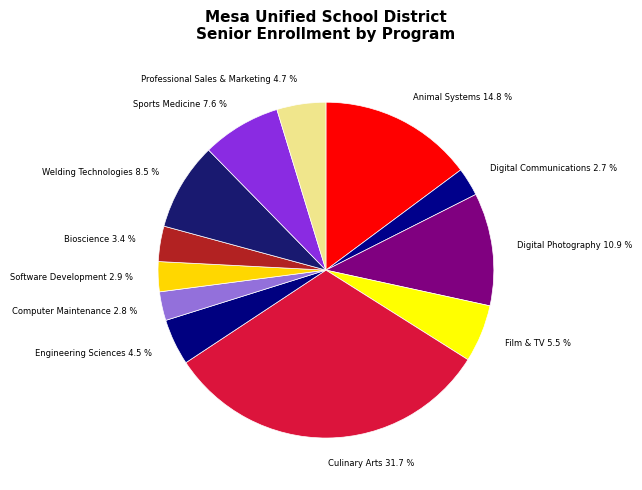

True or false: Sports Medicine accounts for 8% of the total.

True